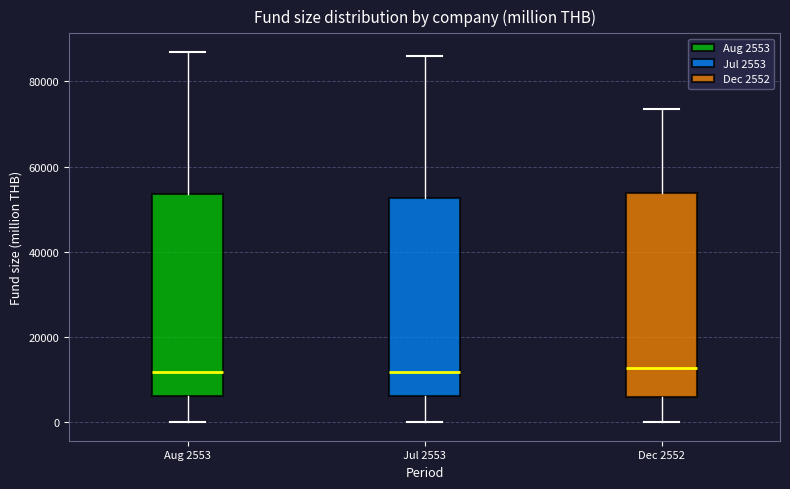

Reading left to right, read every box against the y-axis: the position of its median line, the range the box covers, and the ends of its whiskers. The values are not printed on the chart, so give them approximately, as read against the axis.

Aug 2553: median 12000, box 6000 to 54000, whiskers 0 to 86000
Jul 2553: median 12000, box 6000 to 52000, whiskers 0 to 86000
Dec 2552: median 12000, box 6000 to 54000, whiskers 0 to 74000